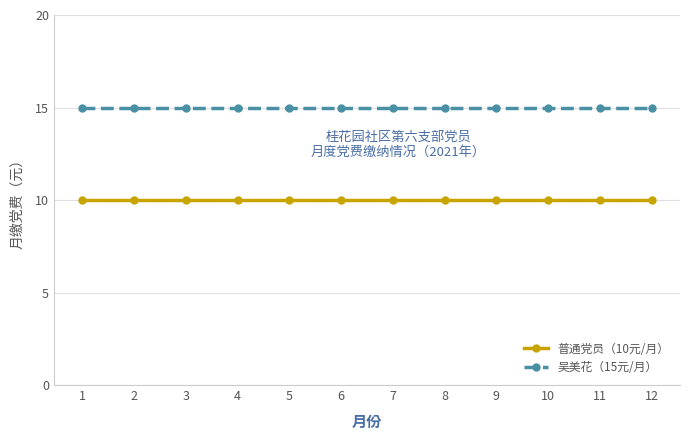

Is this an area chart (filled region under the line)?

No